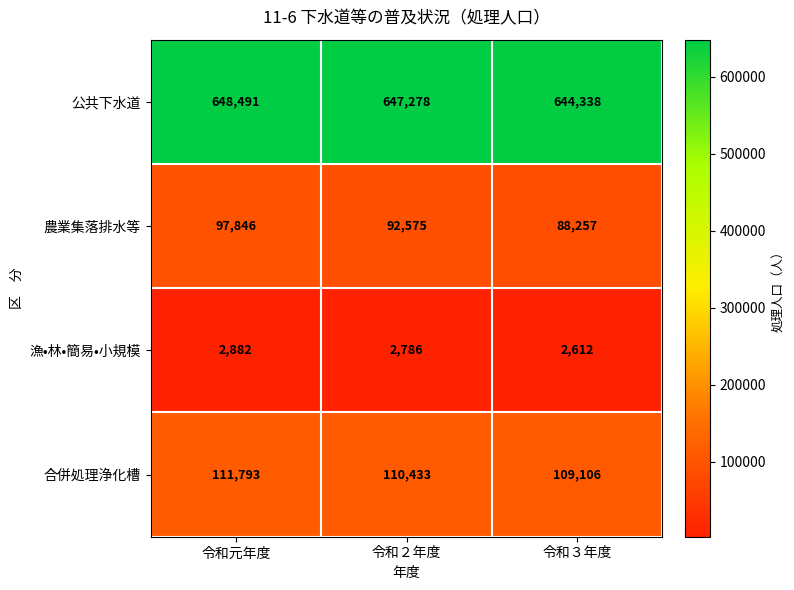

Which category has the lowest value across all series?

令和３年度